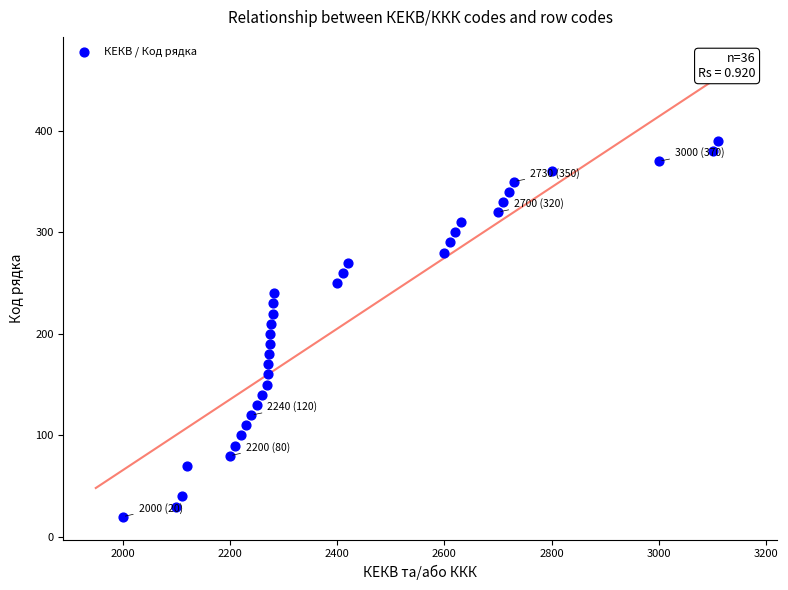

What is the range of Y values (max minus min)?

370